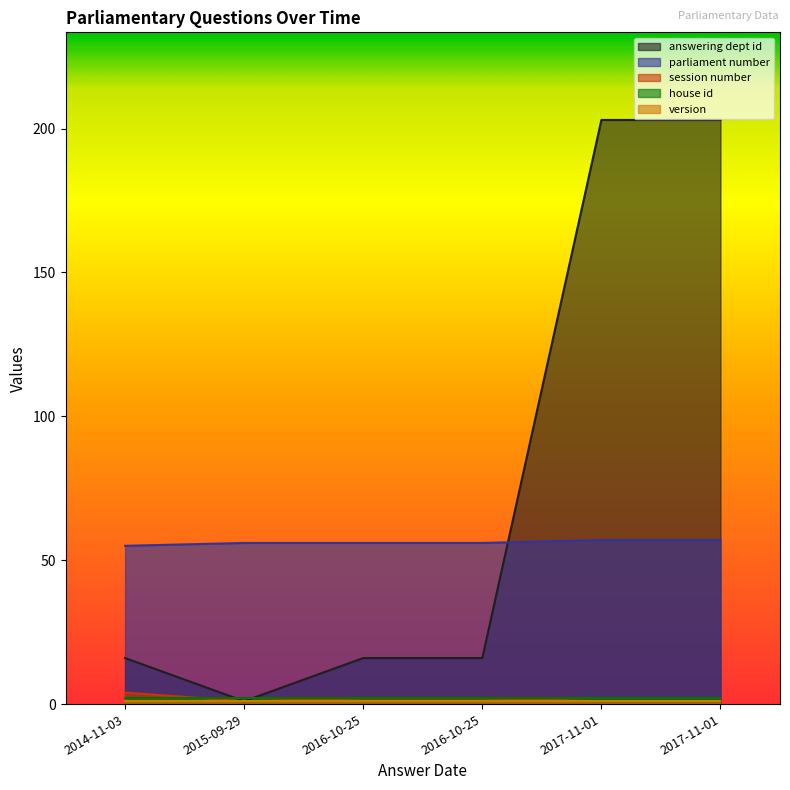

What value does the answering dept id series have at 2017-11-01?

203